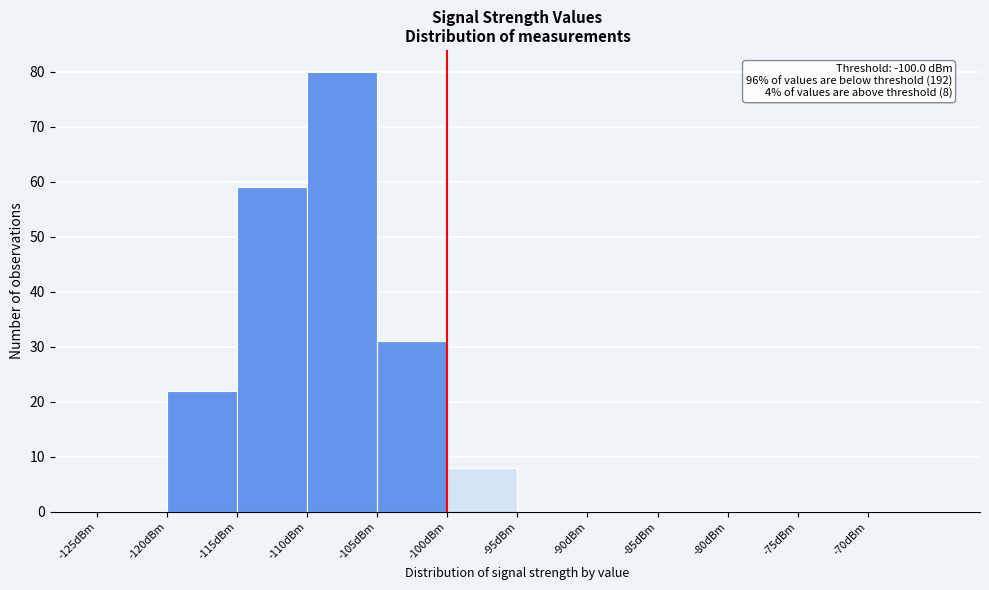

Which range on the x-axis has the tallest bar?

-110 to -105